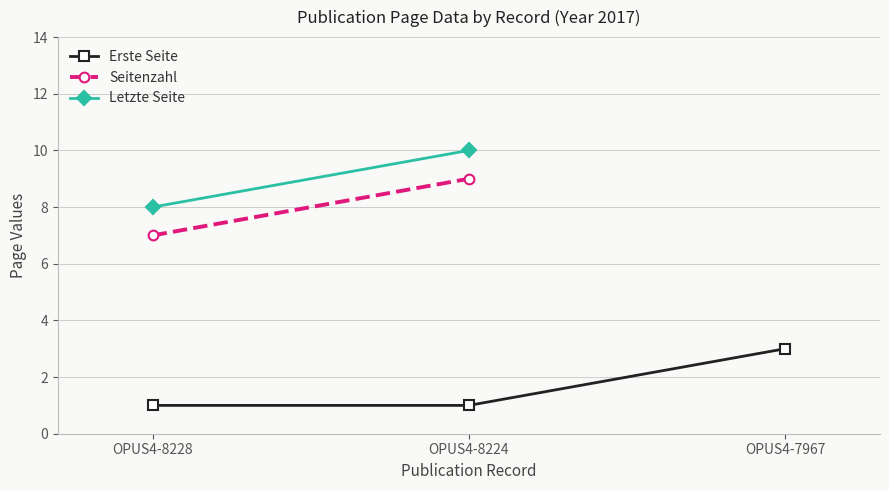

Rank the series at OPUS4-8224 from highest to lowest value.

Letzte Seite, Seitenzahl, Erste Seite